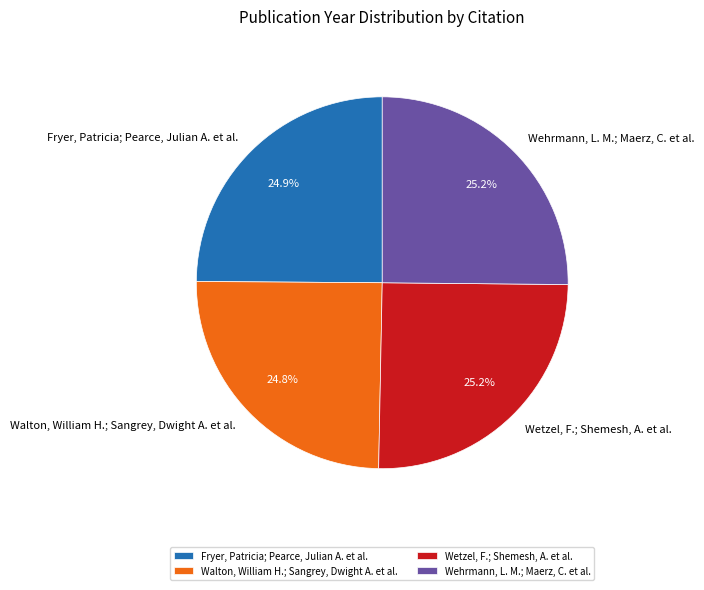

How many slices are in this pie chart?

4